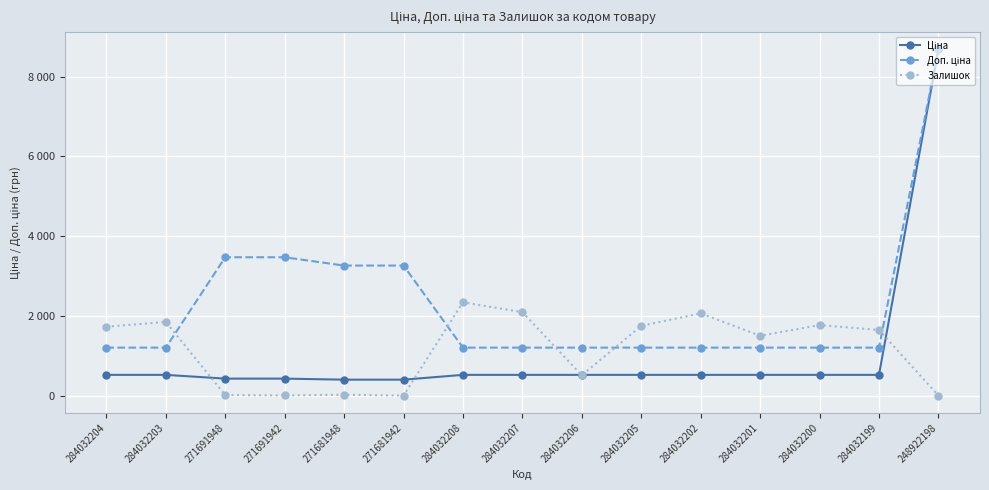

Is this an area chart (filled region under the line)?

No